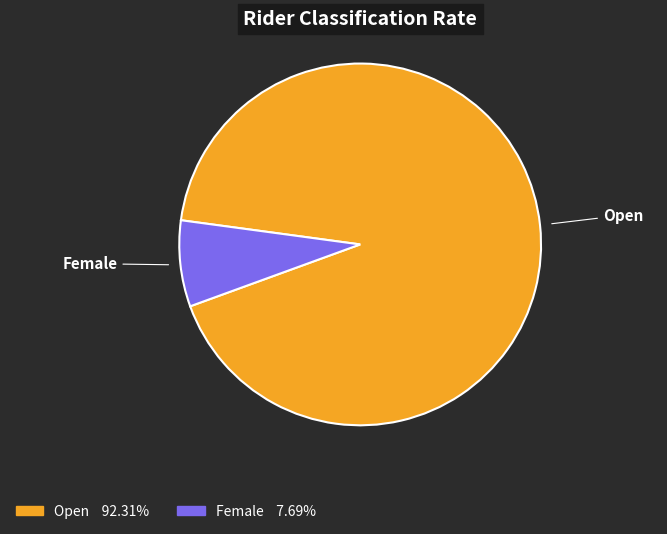

Rank the categories by value from highest to lowest.

Open, Female